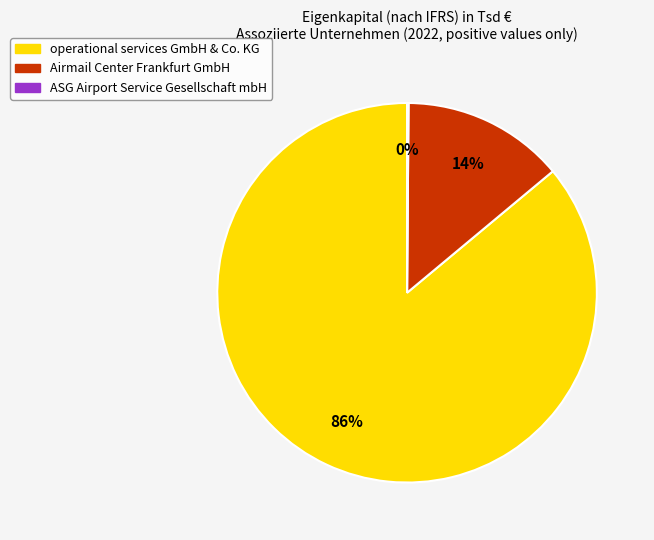

Does any single category account for the majority?

Yes